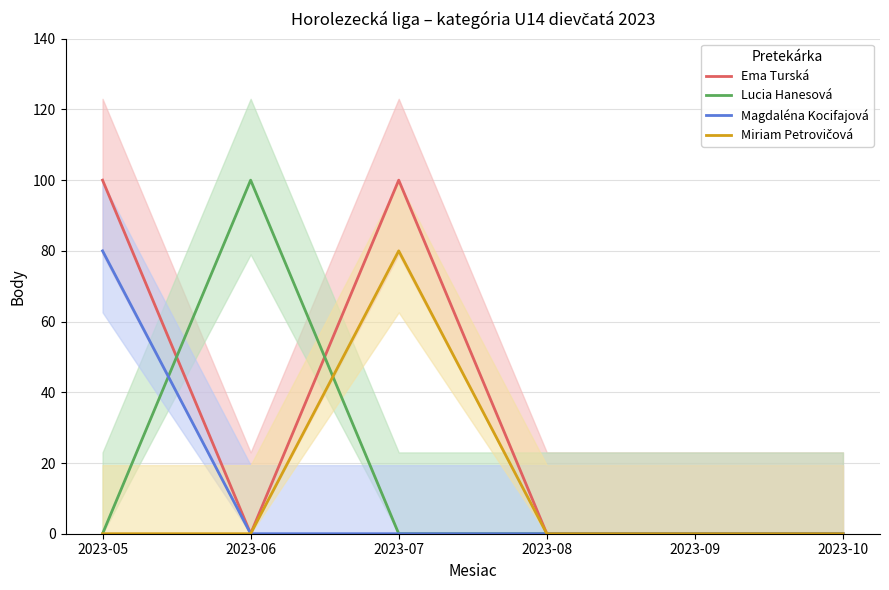

Count the number of categories in the chart.

6